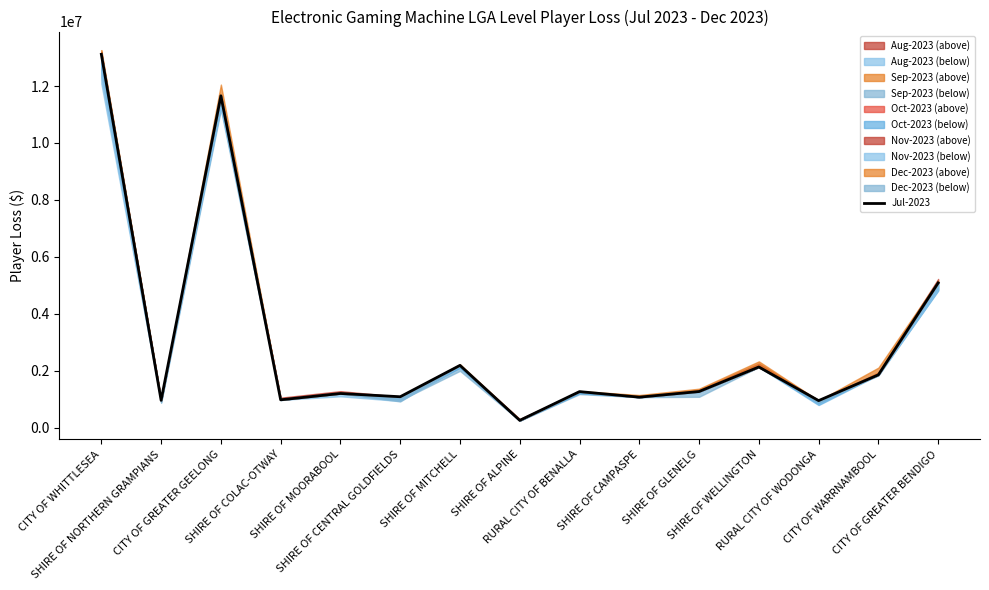

Rank the categories by value from highest to lowest.

CITY OF WHITTLESEA, CITY OF GREATER GEELONG, CITY OF GREATER BENDIGO, SHIRE OF MITCHELL, SHIRE OF WELLINGTON, CITY OF WARRNAMBOOL, SHIRE OF GLENELG, RURAL CITY OF BENALLA, SHIRE OF MOORABOOL, SHIRE OF CENTRAL GOLDFIELDS, SHIRE OF CAMPASPE, SHIRE OF COLAC-OTWAY, SHIRE OF NORTHERN GRAMPIANS, RURAL CITY OF WODONGA, SHIRE OF ALPINE